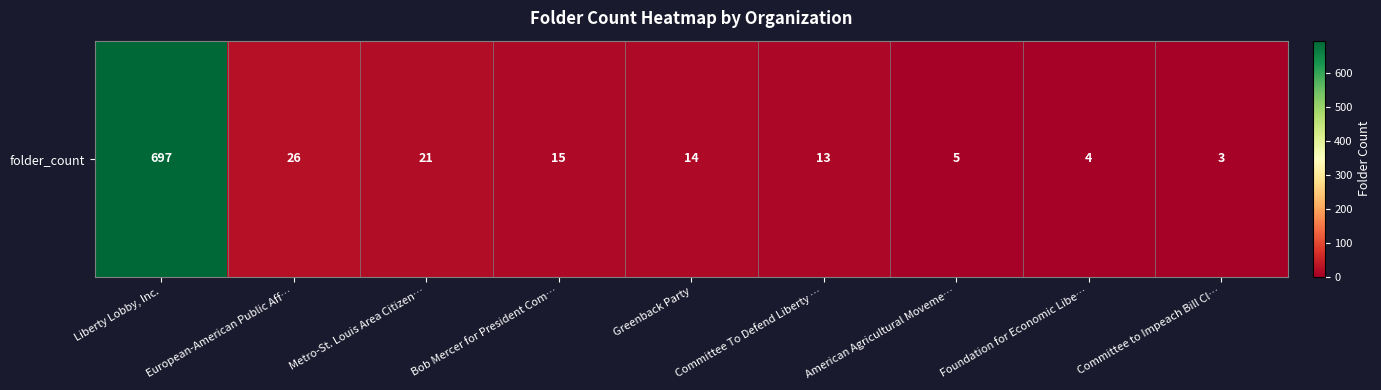

List the labels in order of value, smallest first.

Committee to Impeach Bill Cl…, Foundation for Economic Libe…, American Agricultural Moveme…, Committee To Defend Liberty …, Greenback Party, Bob Mercer for President Com…, Metro-St. Louis Area Citizen…, European-American Public Aff…, Liberty Lobby, Inc.